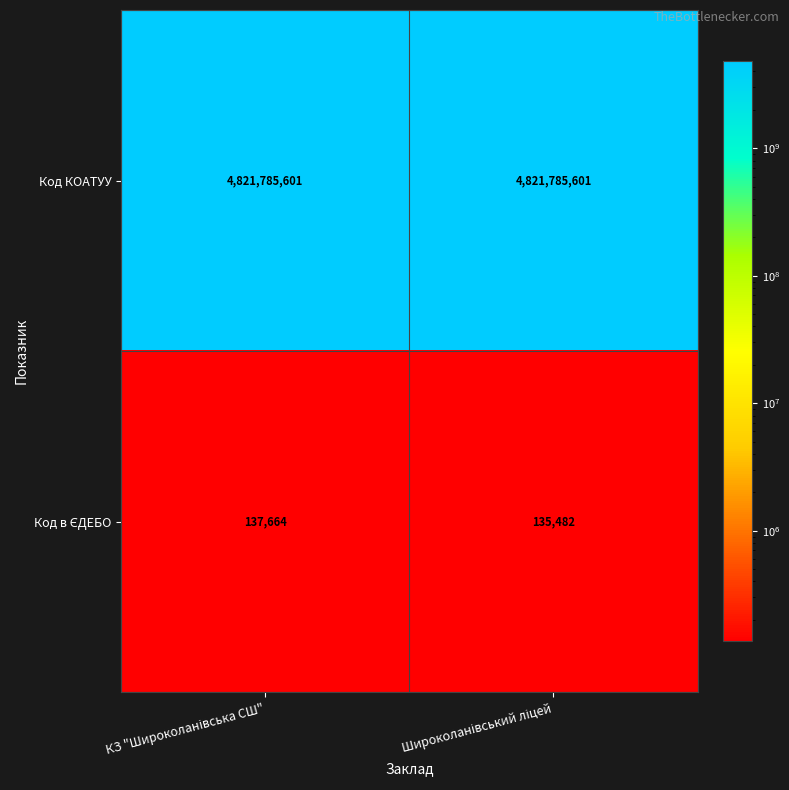

What is the maximum value shown in the chart?

4821785601